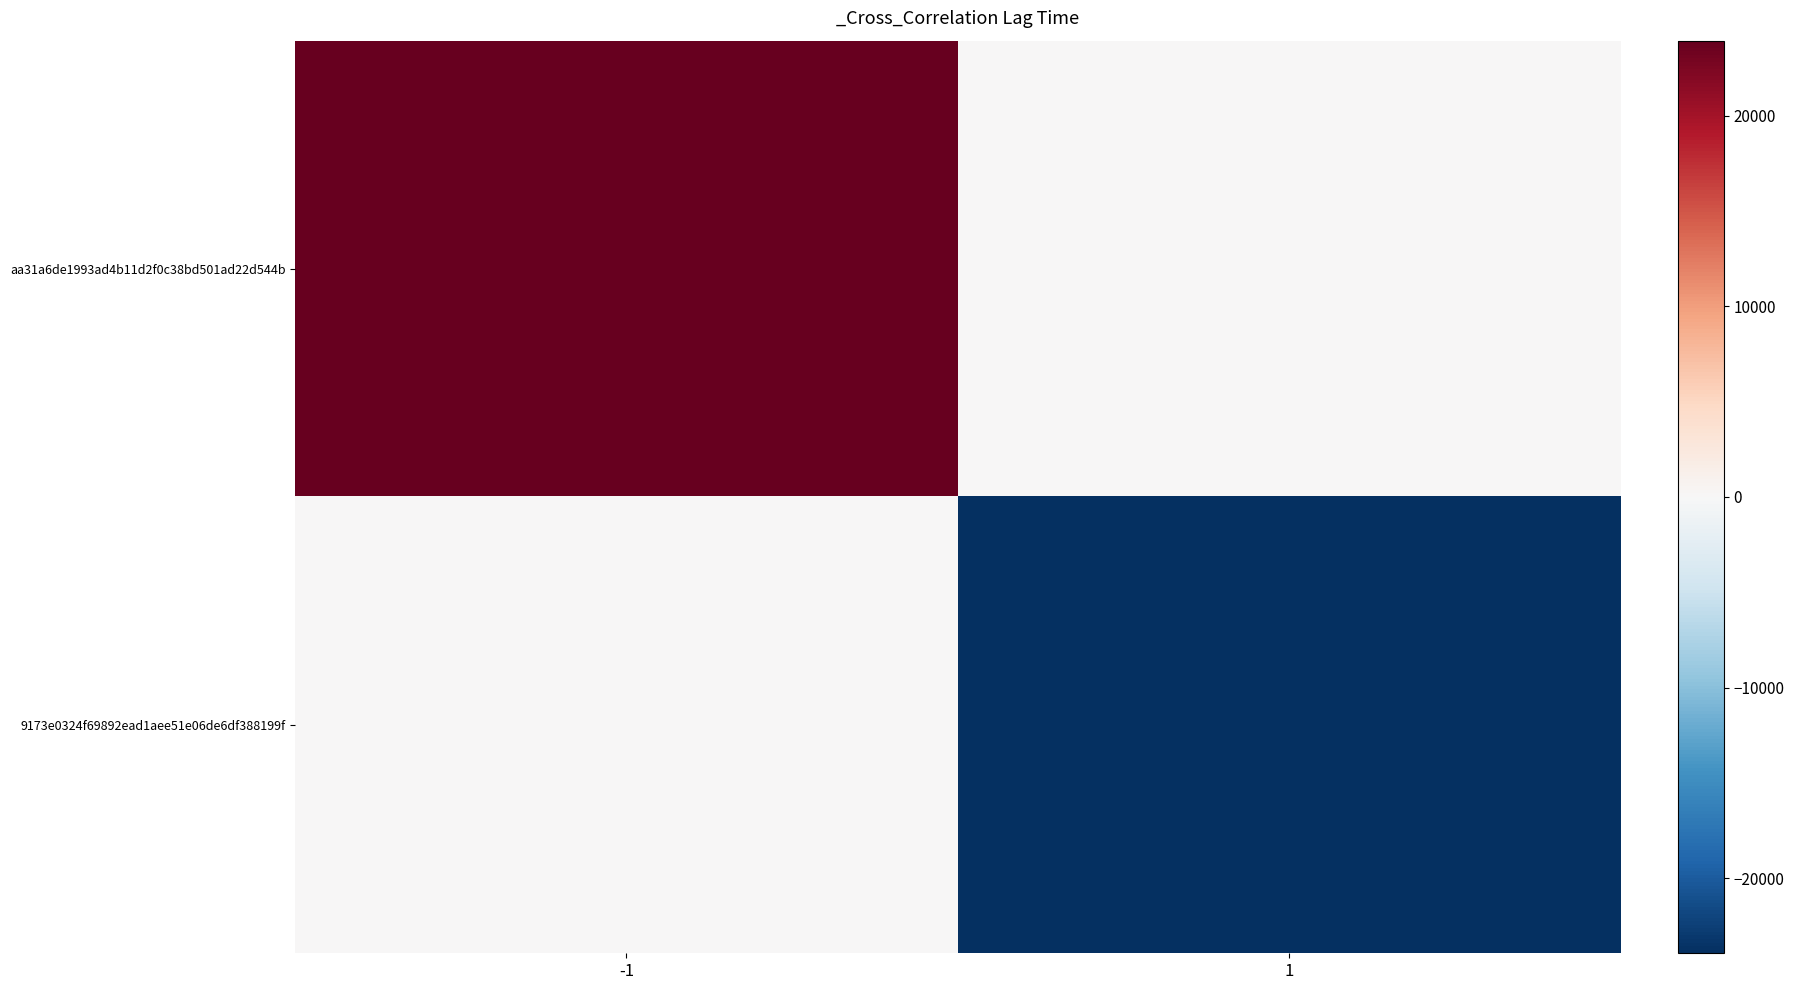

Count the number of data series in this chart.

2